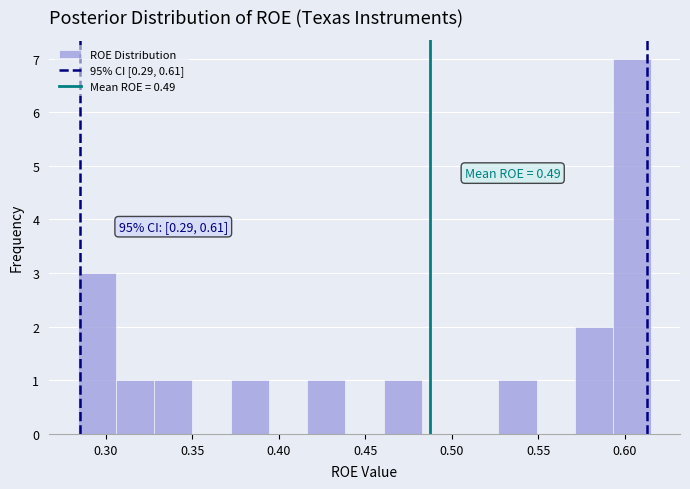

Which range on the x-axis has the tallest bar?

0.595 to 0.615